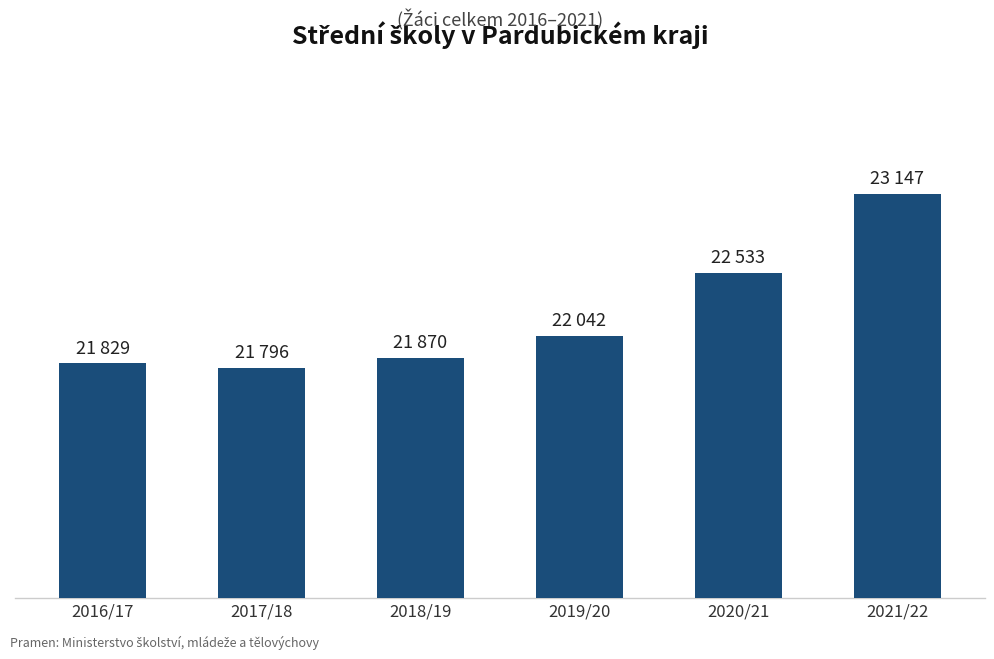

What is the change in value from 2016/17 to 2019/20?

+213